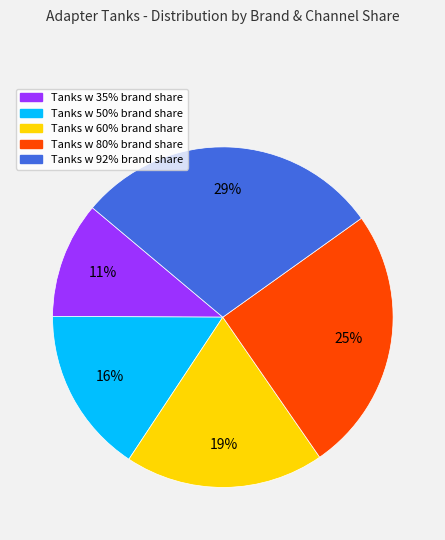

Count the number of slices in the pie.

5